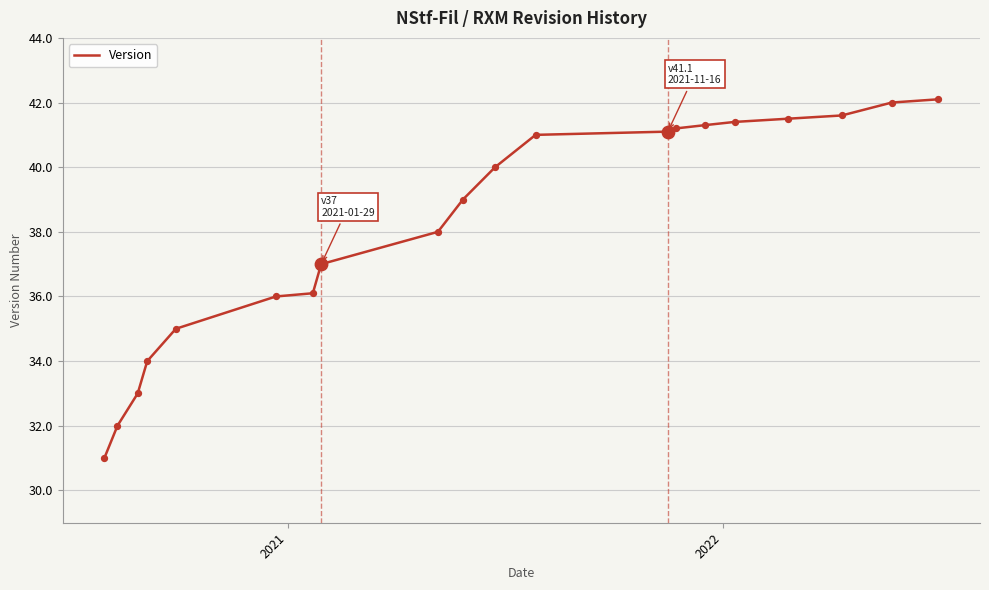

What is the difference between the maximum and minimum values?

11.1